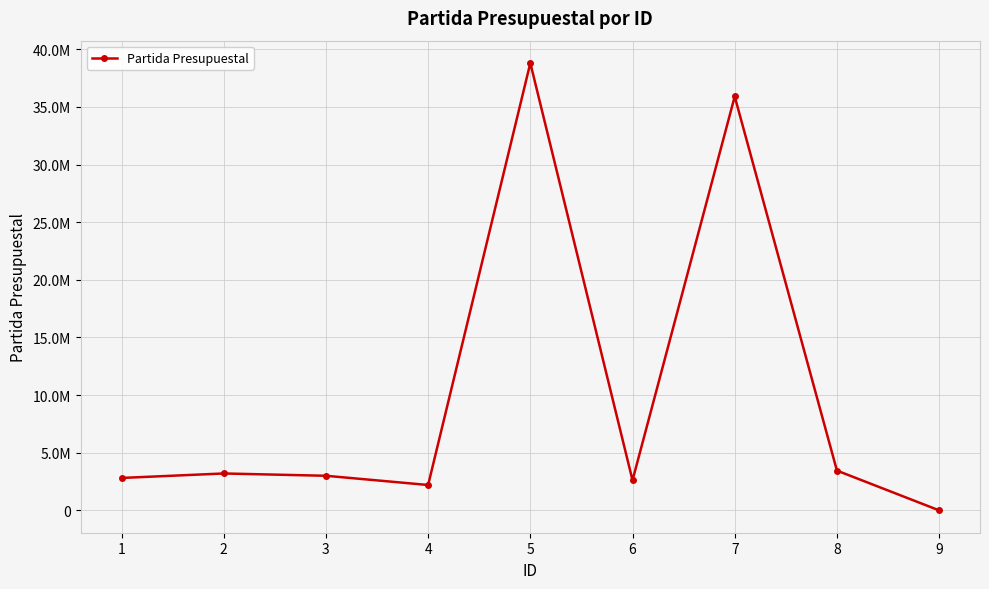

What is the greatest value displayed?

38806198.1